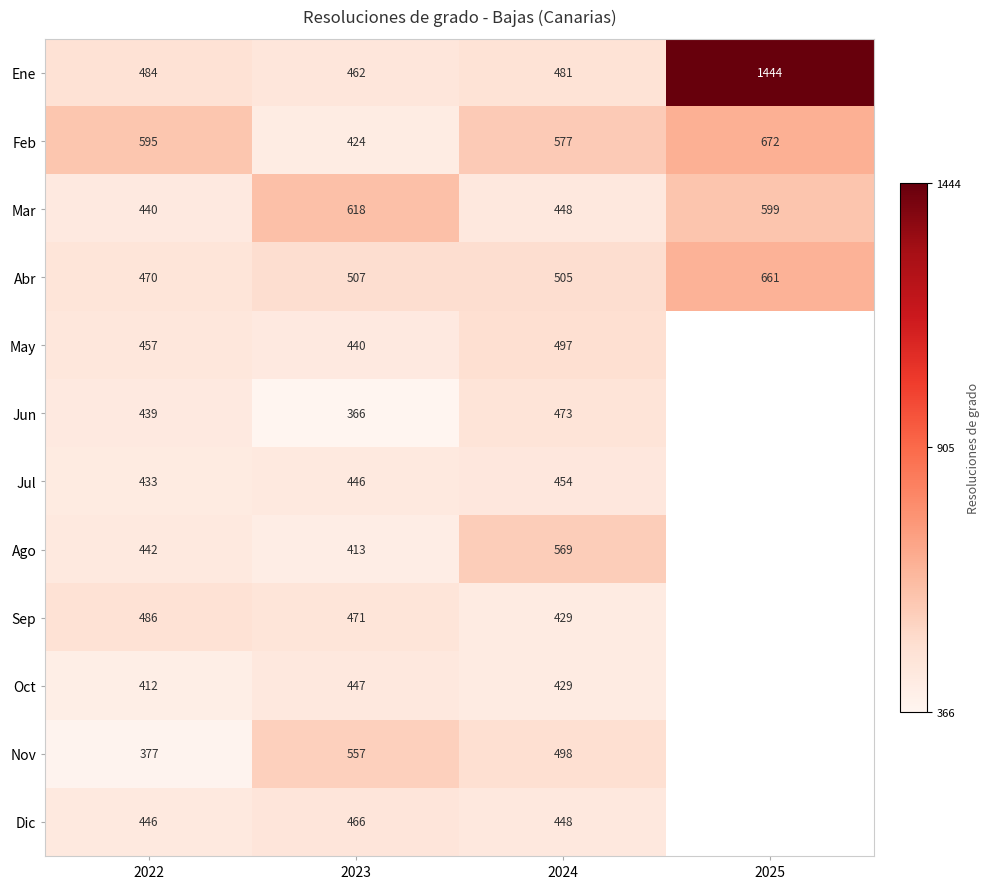

How many categories are shown in the chart?

4